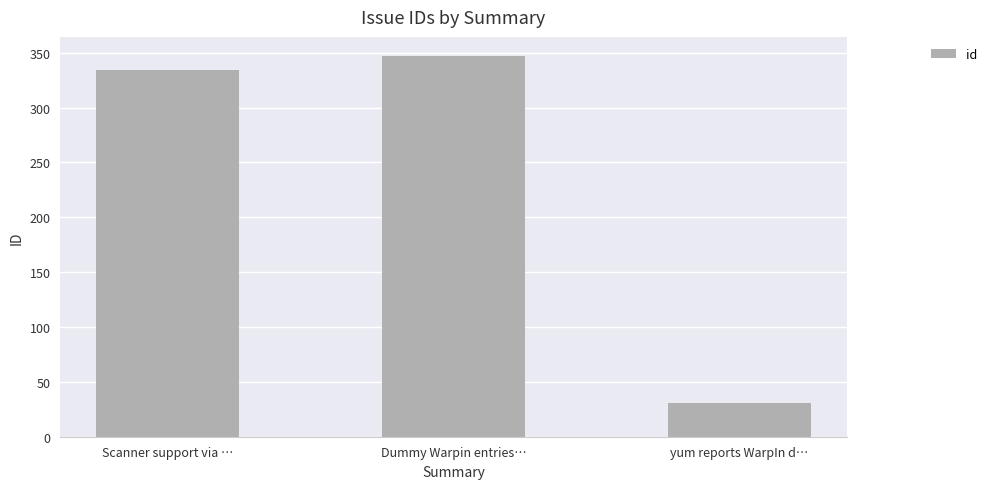

Is it true that the value at Dummy Warpin entries… is 347?

True